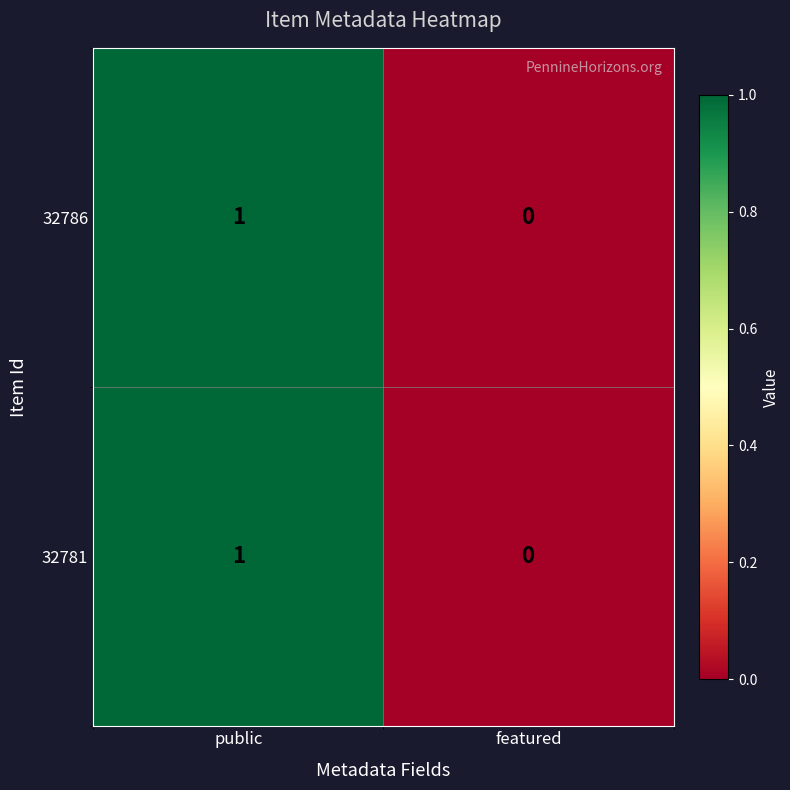

At which label is 32781 closest to 0?

featured